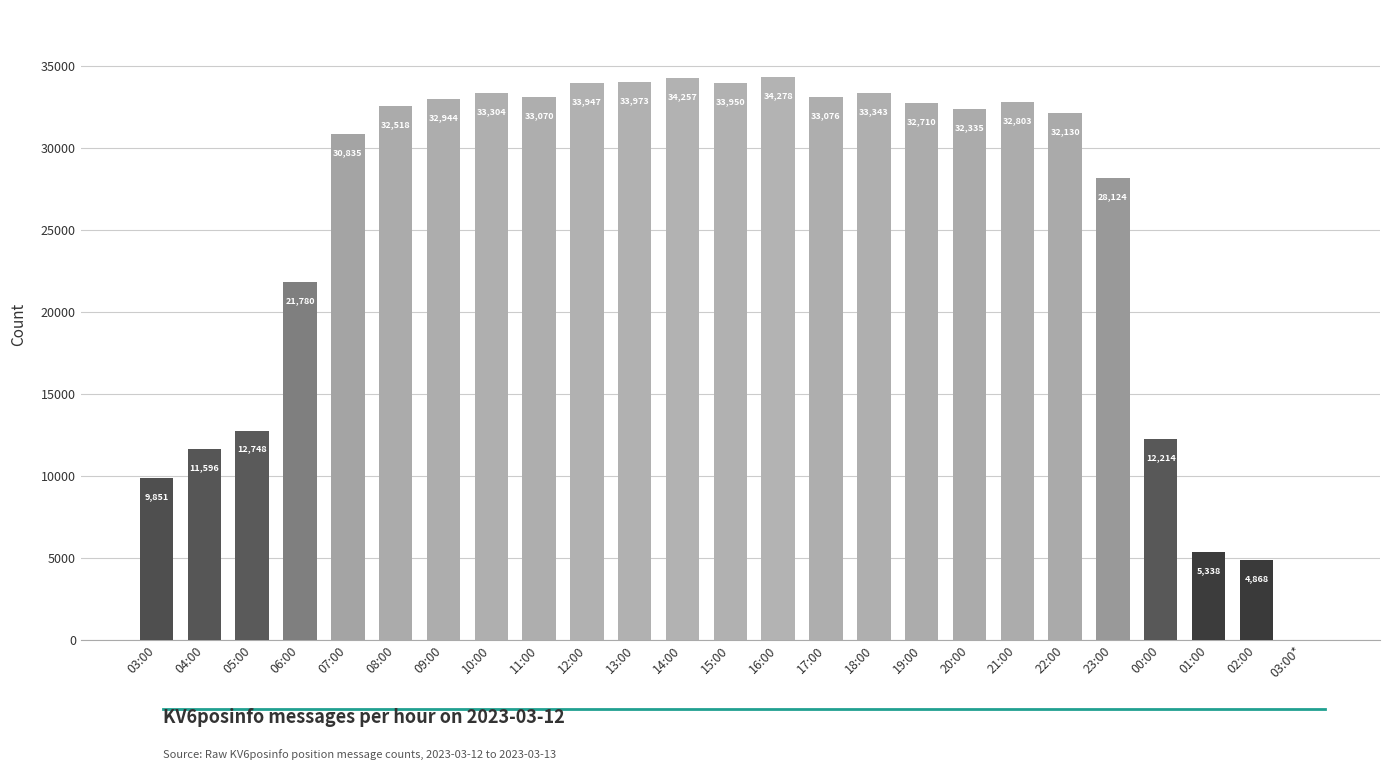

What is the difference between the values at 17:00 and 02:00?

28208